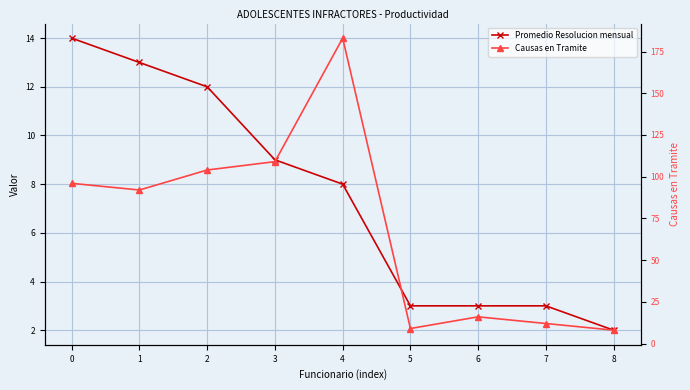

Reading left to right, list all the values displayed in this chart.

Promedio Resolucion mensual: 14	13	12	9	8	3	3	3	2
Causas en Tramite: 96	92	104	109	183	9	16	12	8